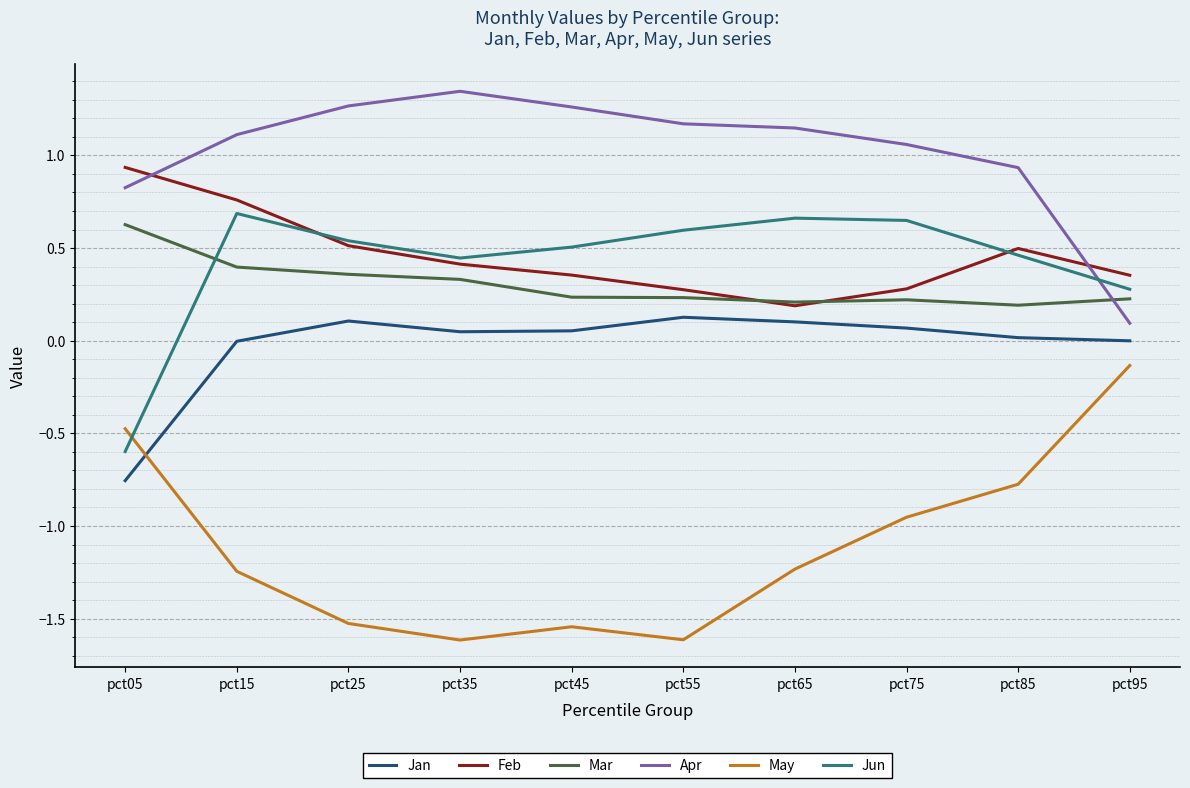

True or false: Apr and May intersect in this chart.

False